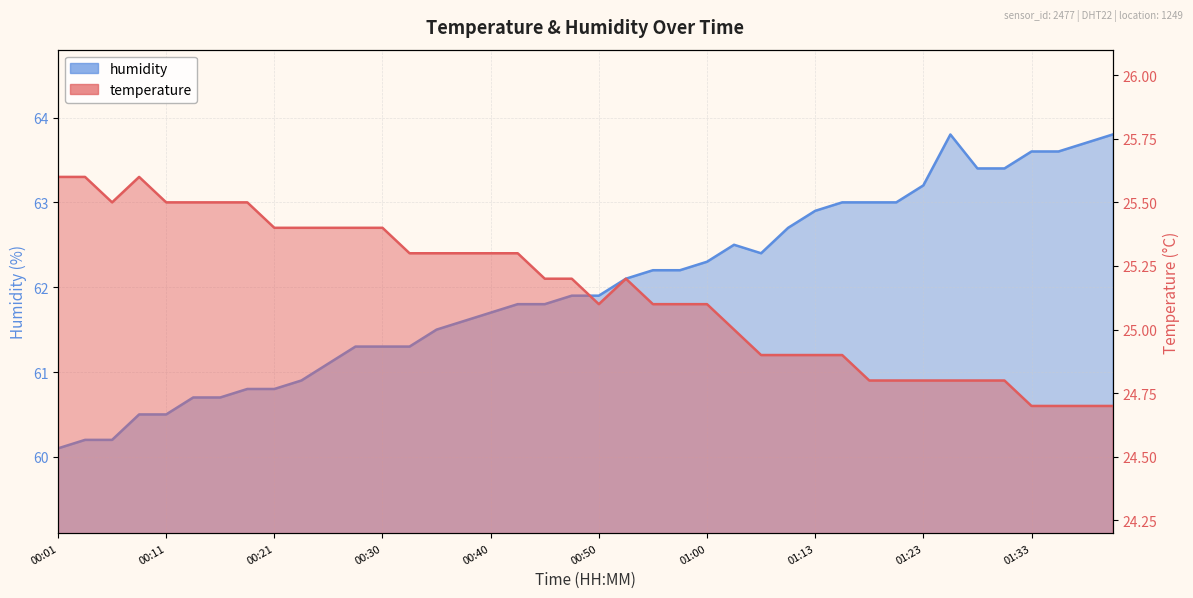

True or false: humidity and temperature intersect in this chart.

False